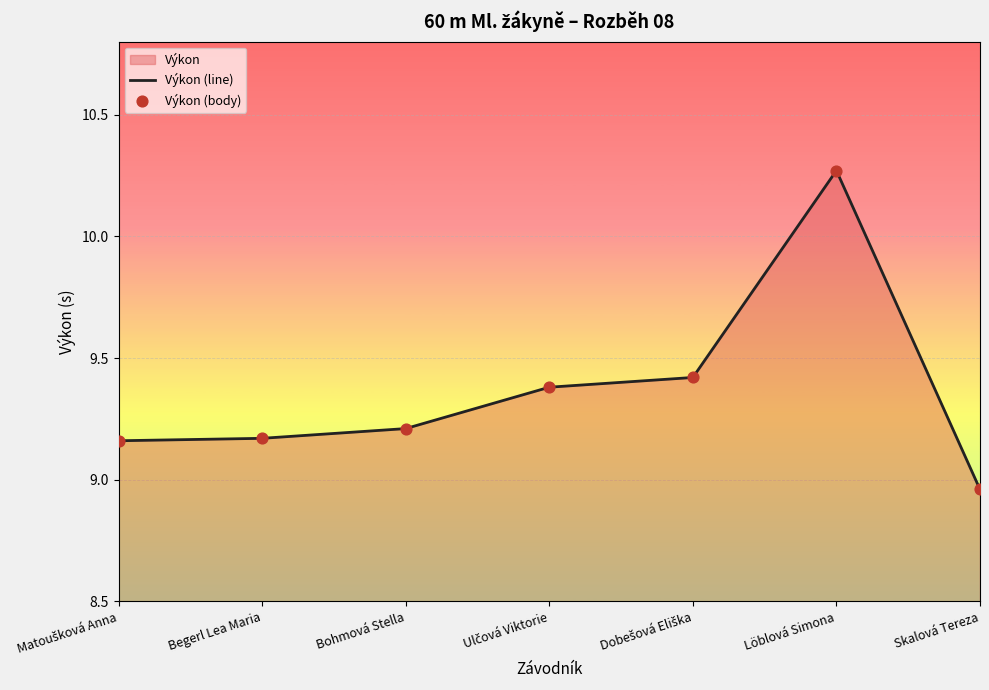

Which series reaches the minimum Y coordinate?

Výkon (line)